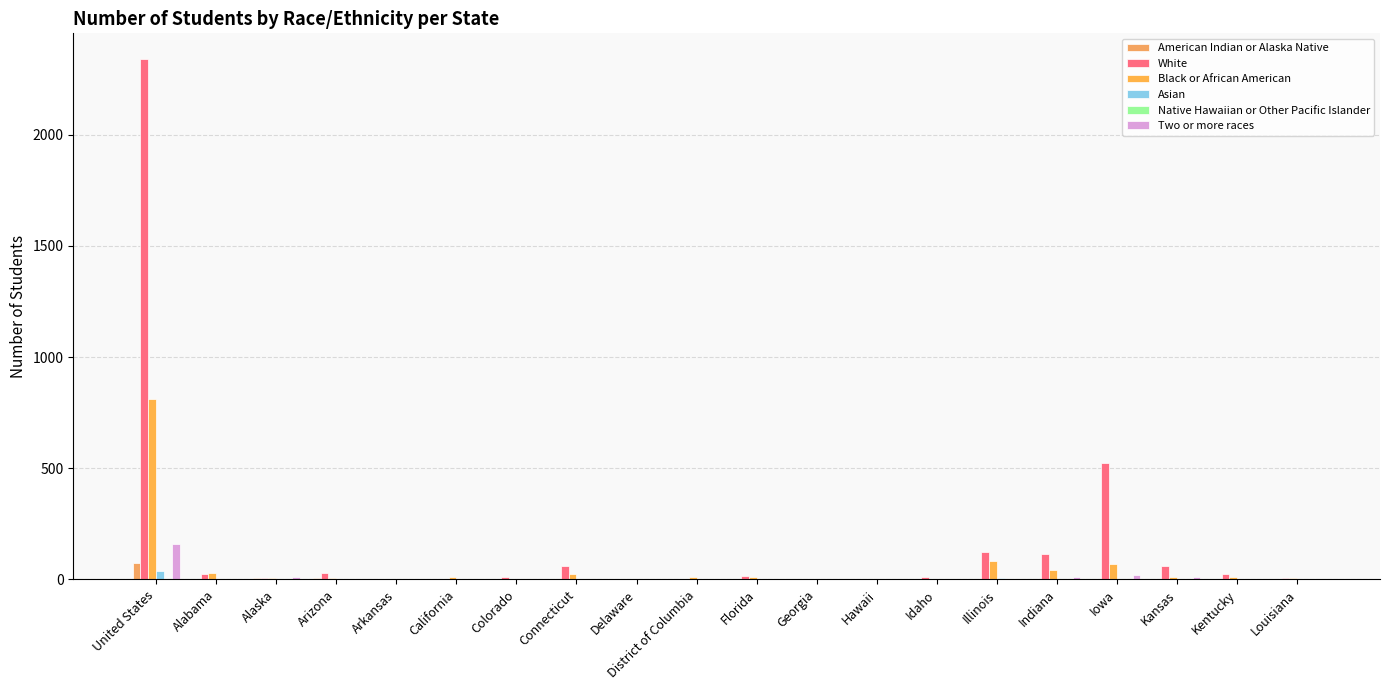

Does the chart contain stacked bars?

No